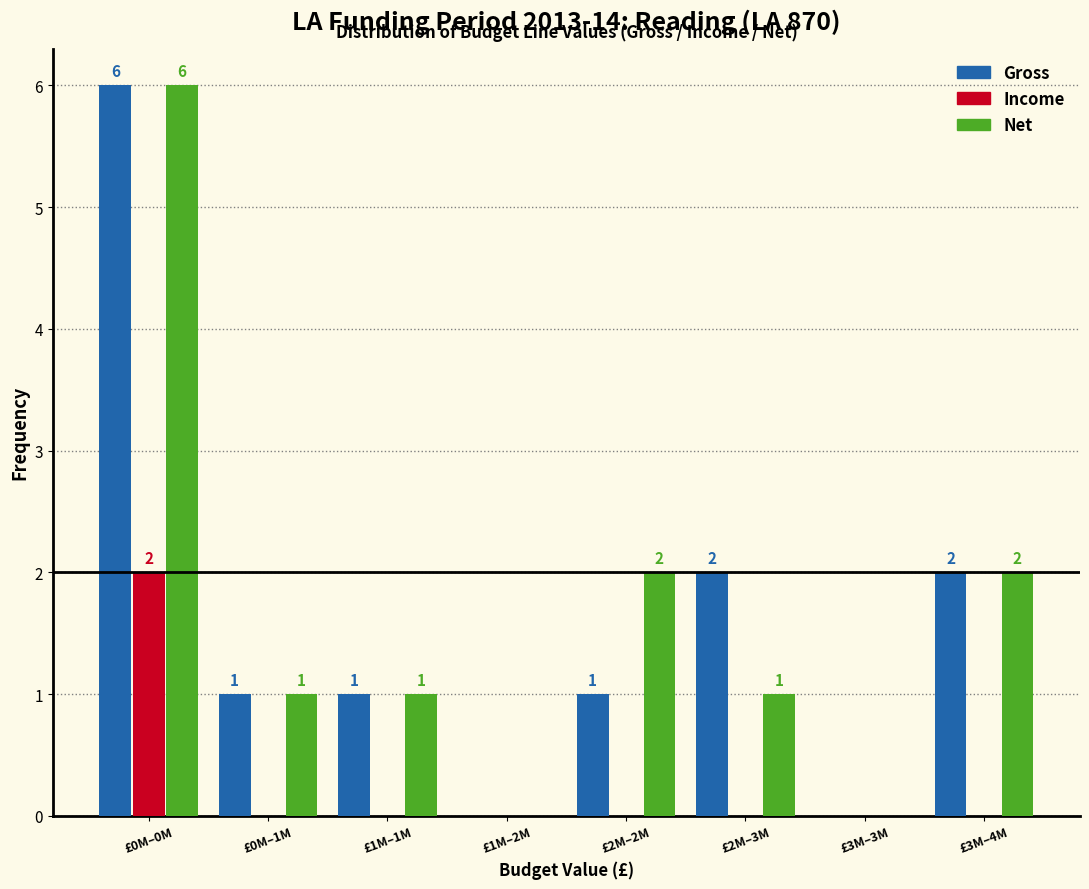

Reading right to left, extract all data points from this chart.

Gross: £3M–4M=2	£3M–3M=0	£2M–3M=2	£2M–2M=1	£1M–2M=0	£1M–1M=1	£0M–1M=1	£0M–0M=6
Income: £3M–4M=0	£3M–3M=0	£2M–3M=0	£2M–2M=0	£1M–2M=0	£1M–1M=0	£0M–1M=0	£0M–0M=2
Net: £3M–4M=2	£3M–3M=0	£2M–3M=1	£2M–2M=2	£1M–2M=0	£1M–1M=1	£0M–1M=1	£0M–0M=6